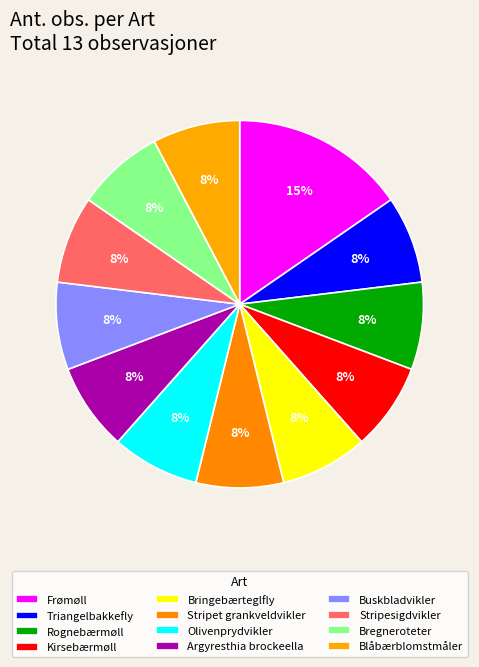

The Rognebærmøll slice represents 19% of the pie. True or false?

False